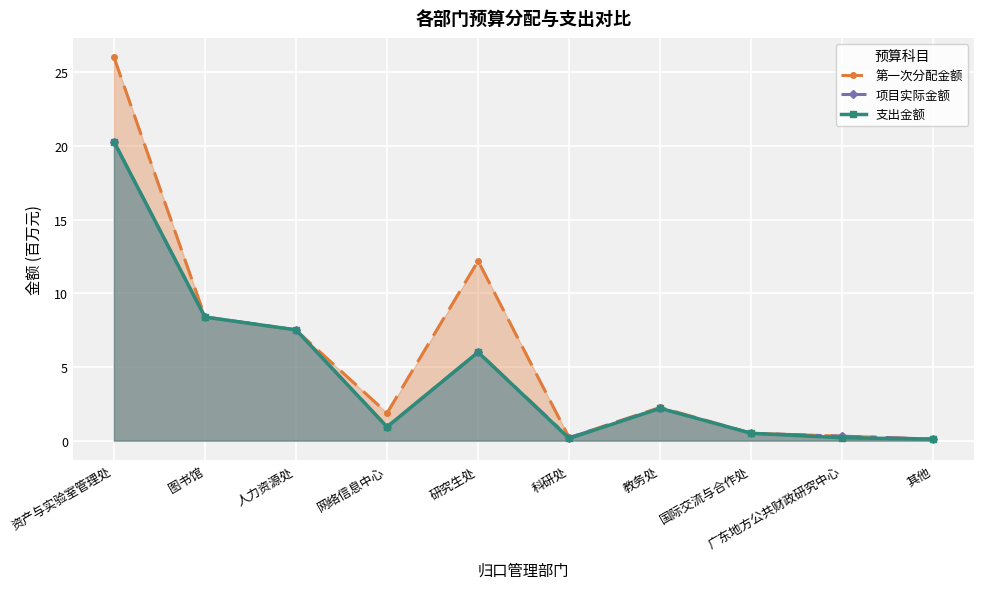

Does the chart display data point markers on the line(s)?

Yes